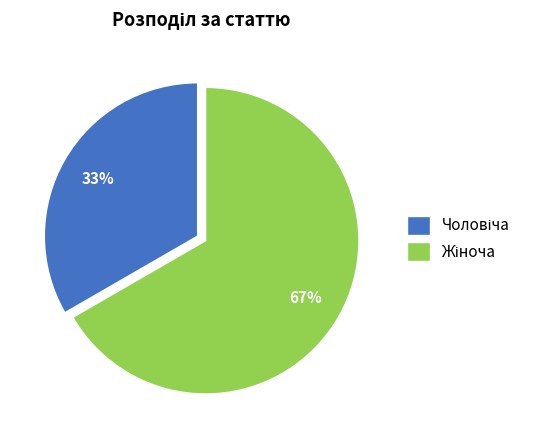

To the nearest percent, what is the average slice percentage?

50%